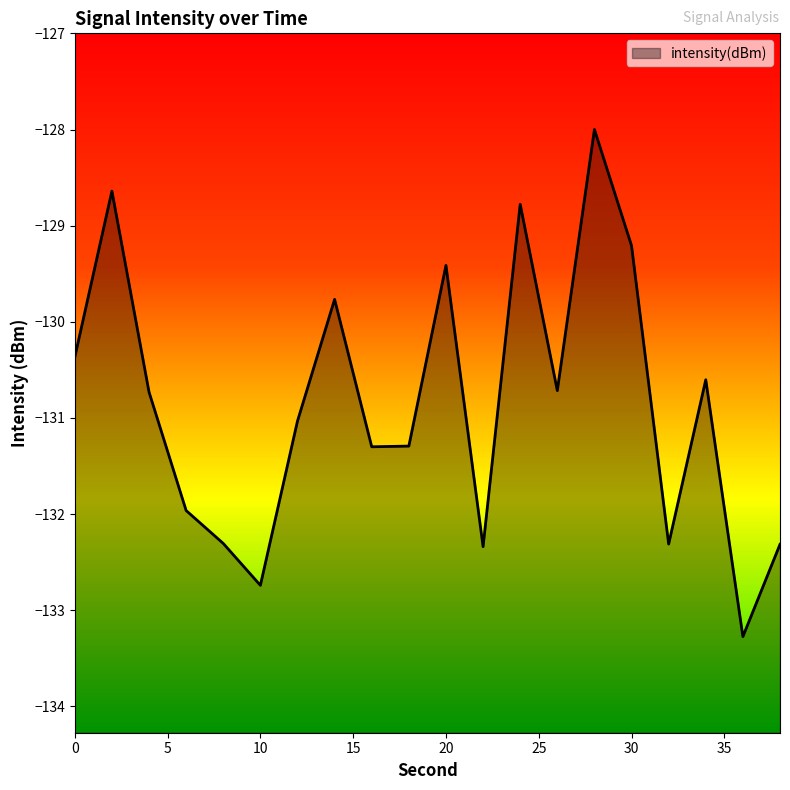

How many lines are shown in the chart?

1